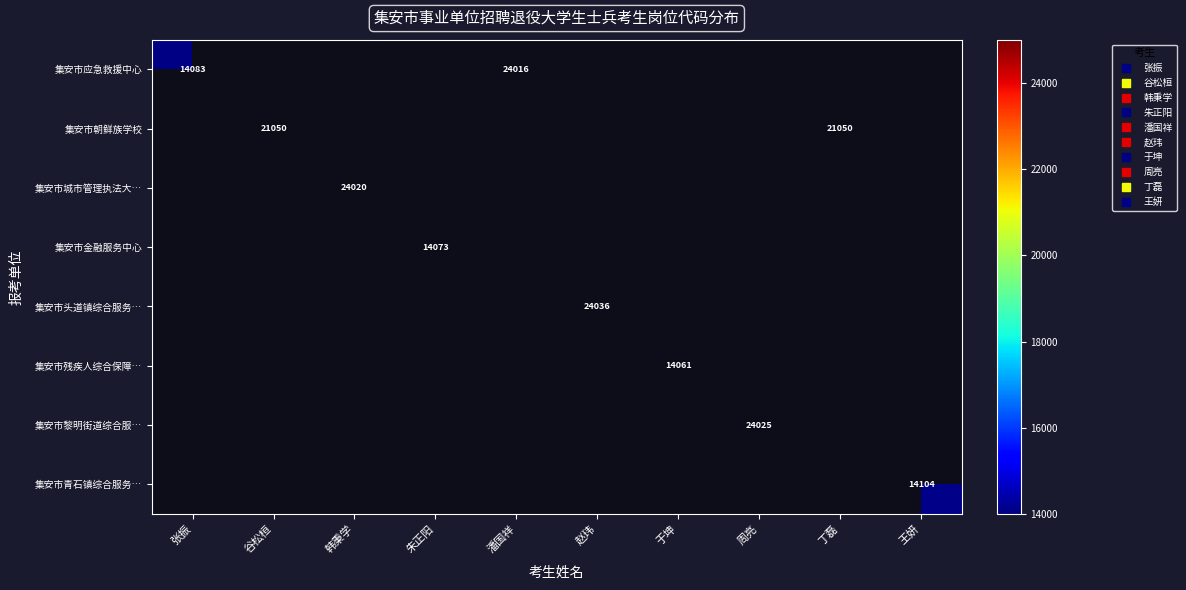

At which category does the chart reach its peak across all series?

赵玮